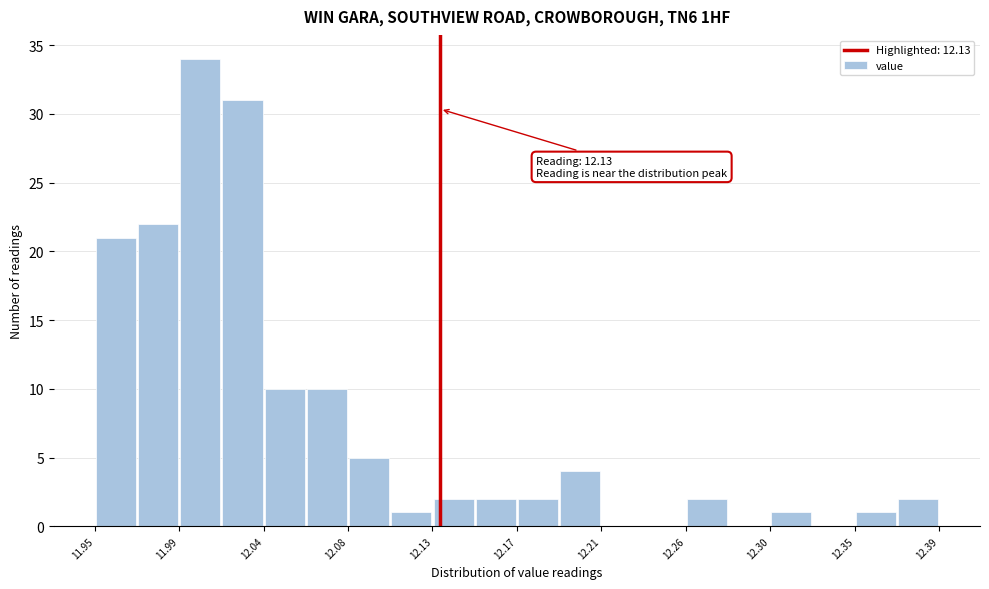

Which range on the x-axis has the tallest bar?

11.994 to 12.016